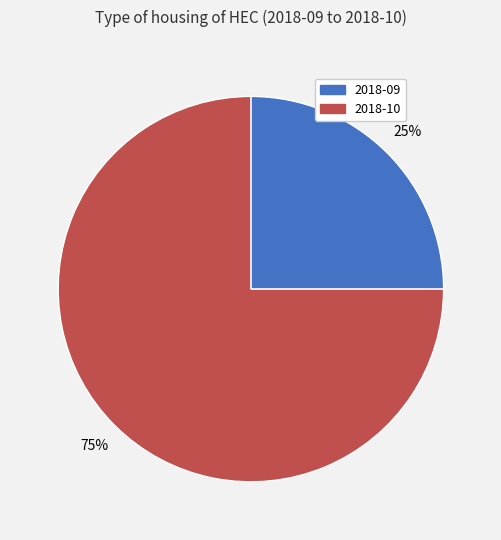

Is it true that 2018-09 is 25% of the pie?

True